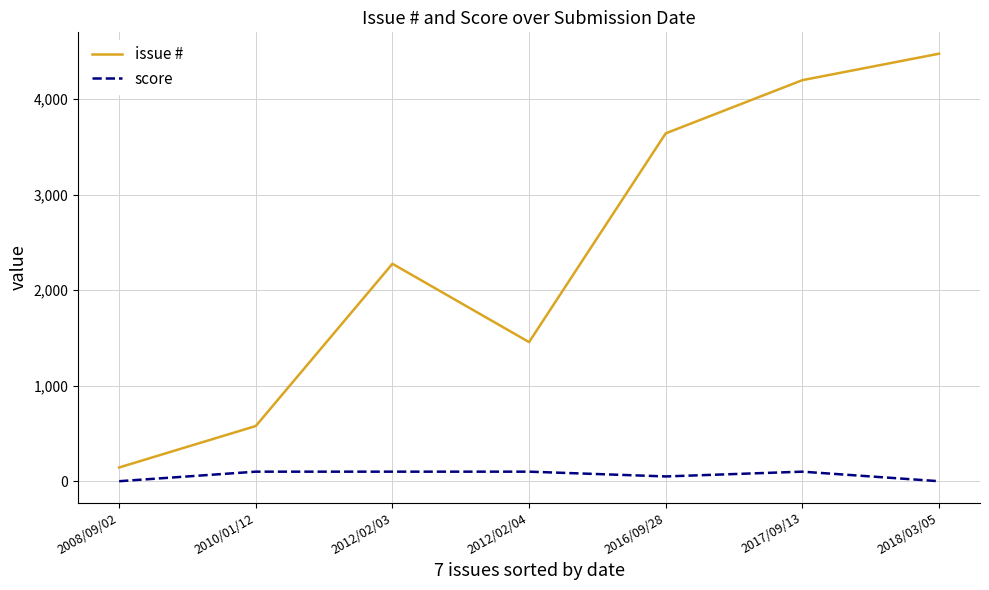

Is the value of issue # at 2016/09/28 greater than the value of score at 2018/03/05?

Yes